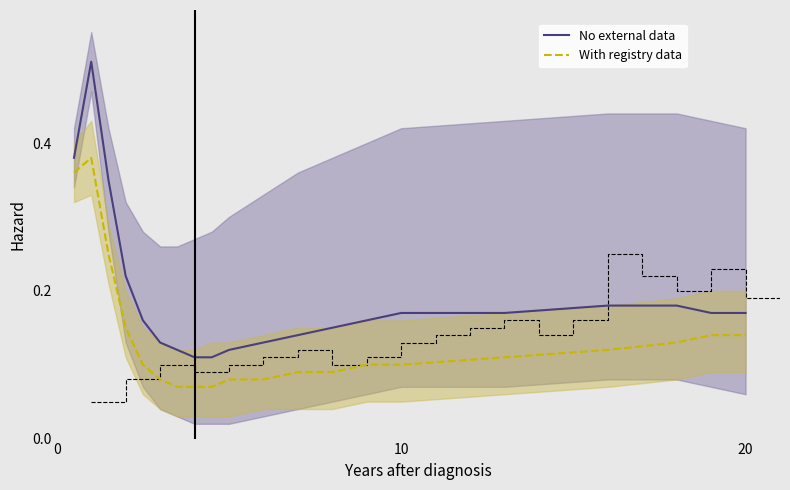

What is the average value of the No external data series?

0.2